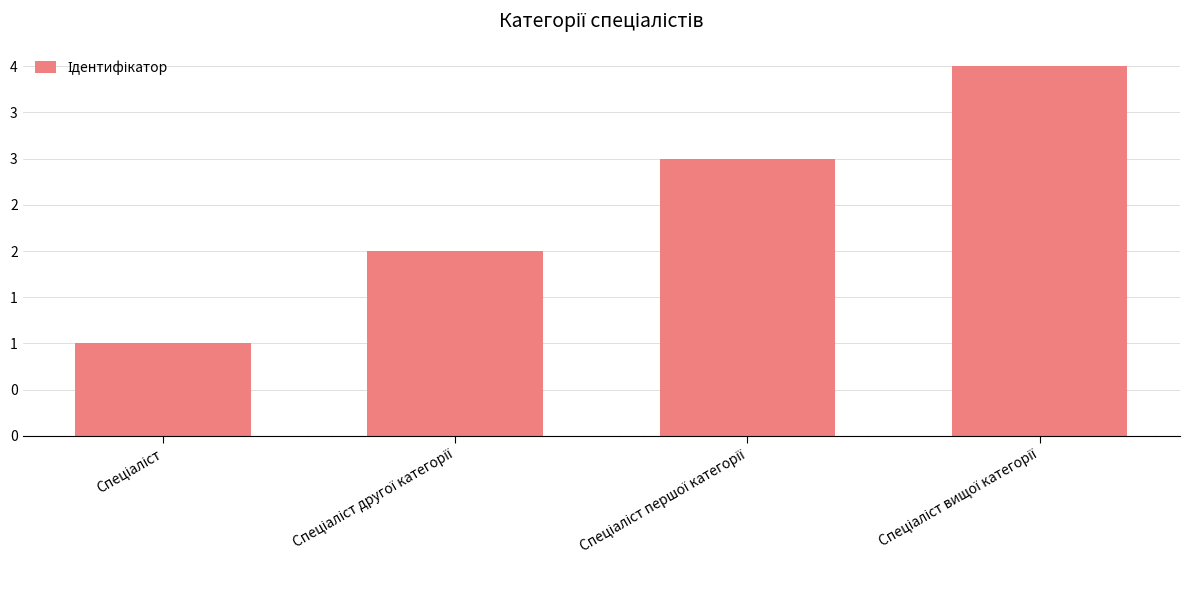

Which category has the highest value across all series?

Спеціаліст вищої категорії